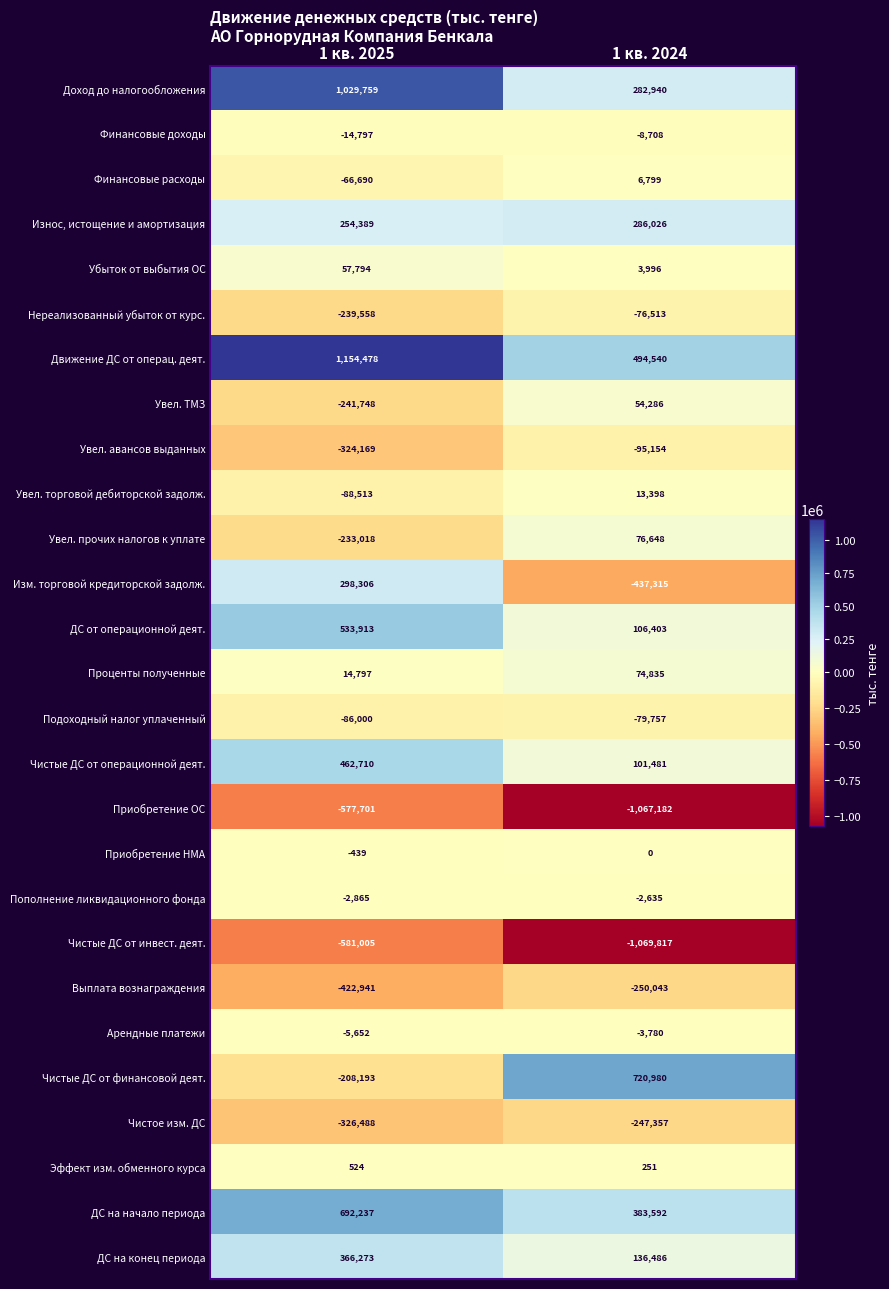

What is the total value across all series at 1 кв. 2024?

-595600